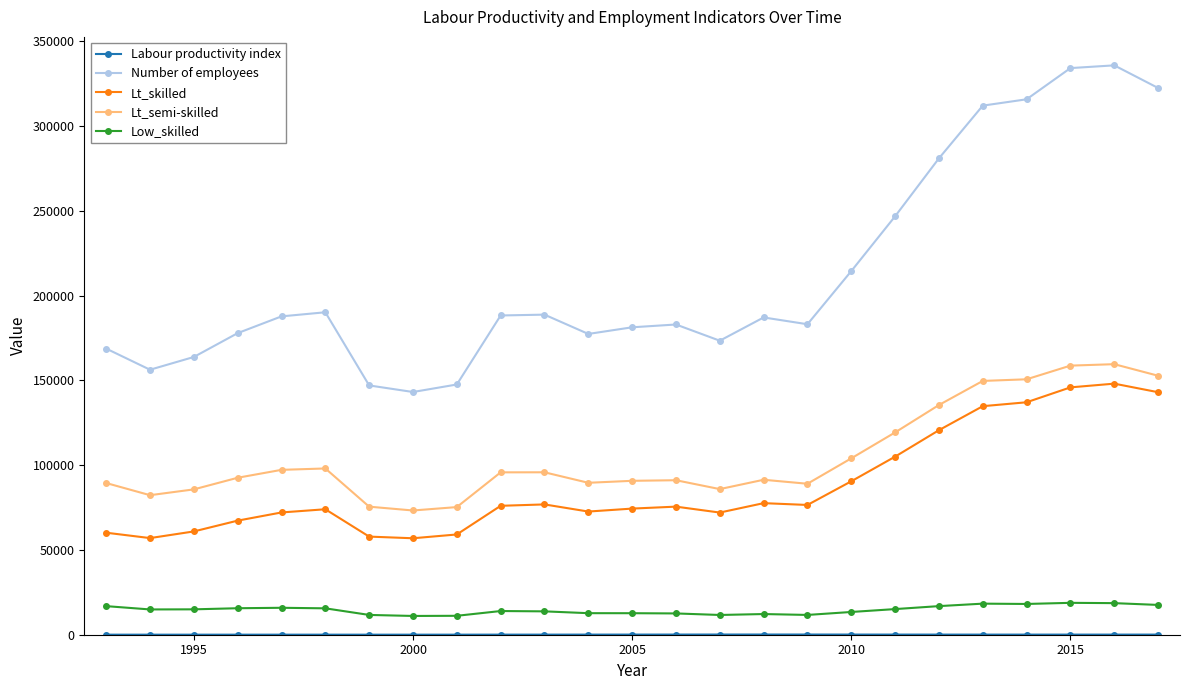

Which series has the largest range (max minus min)?

Number of employees